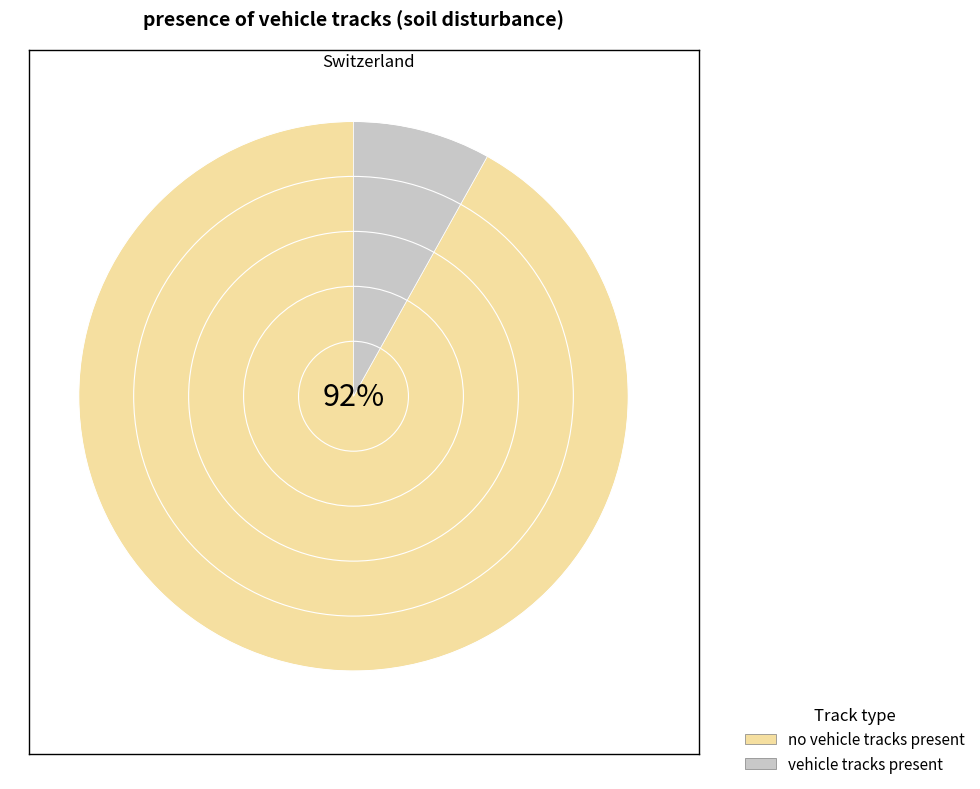

True or false: no vehicle tracks present accounts for 92% of the total.

True